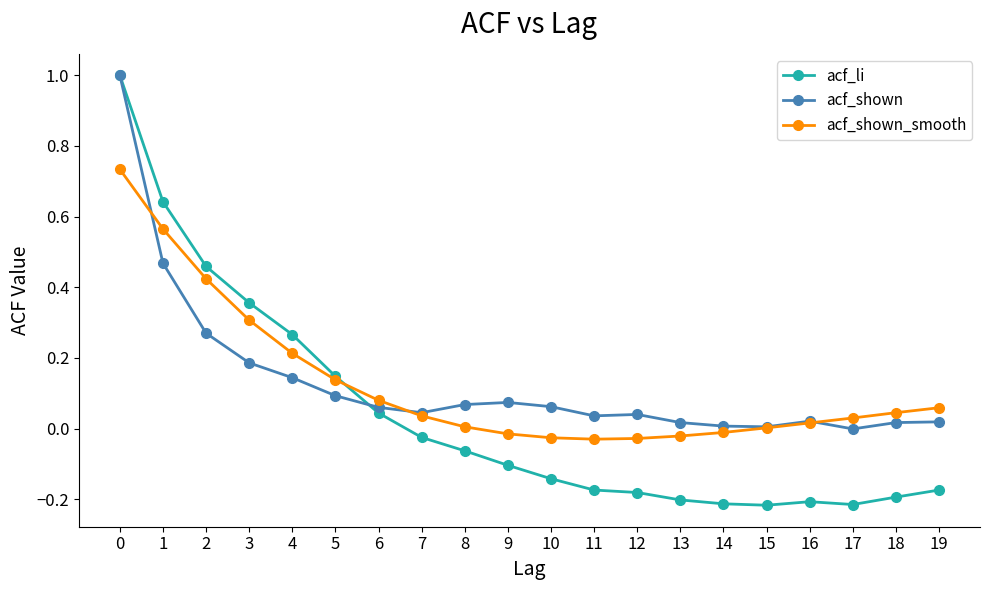

What is the highest value of the acf_shown series?

1.0